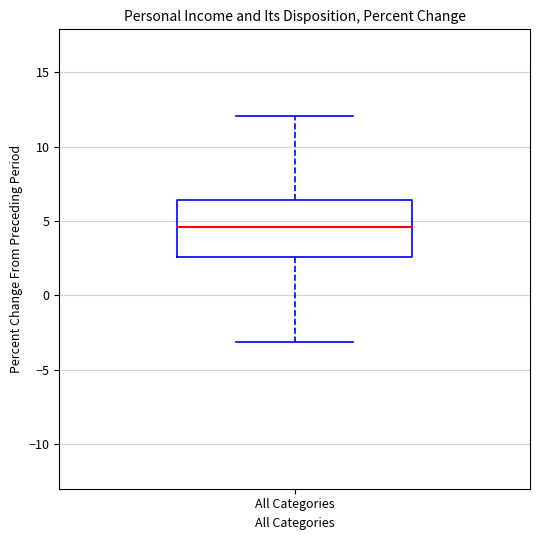

Where does the median line of the box for All Categories sit on the y-axis? The values are not printed on the chart, so give them approximately, as read against the axis.

4.5